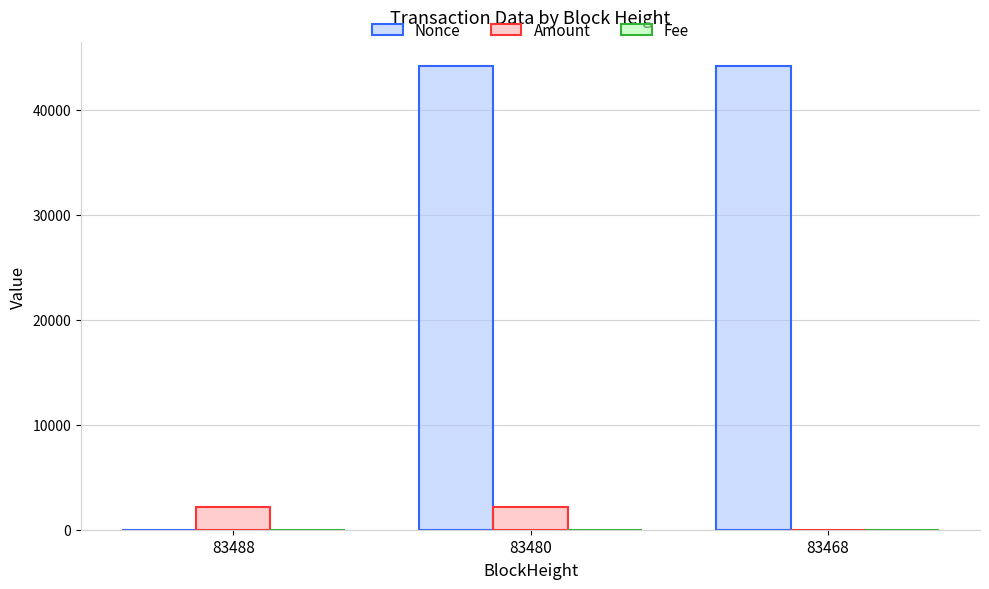

What is the sum of all Amount values?

4303.0